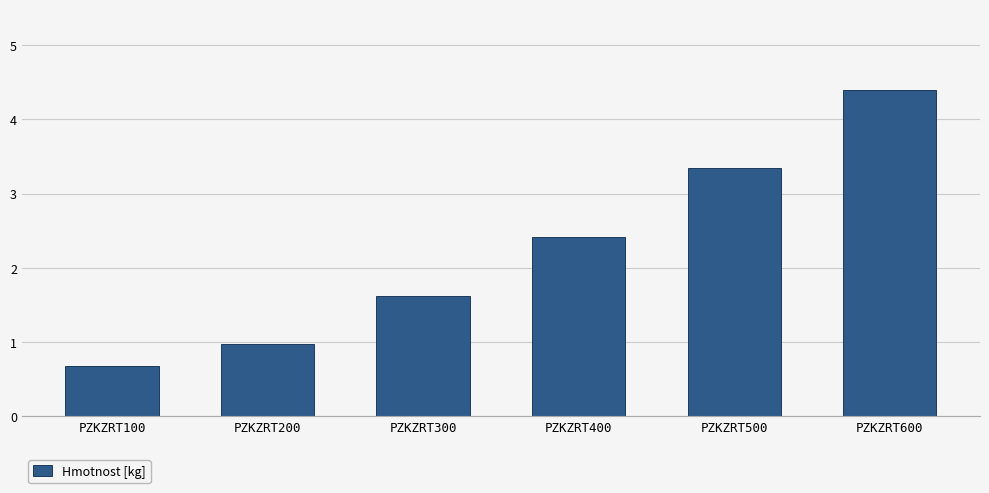

Is it true that the value at PZKZRT400 is 2.4?

True